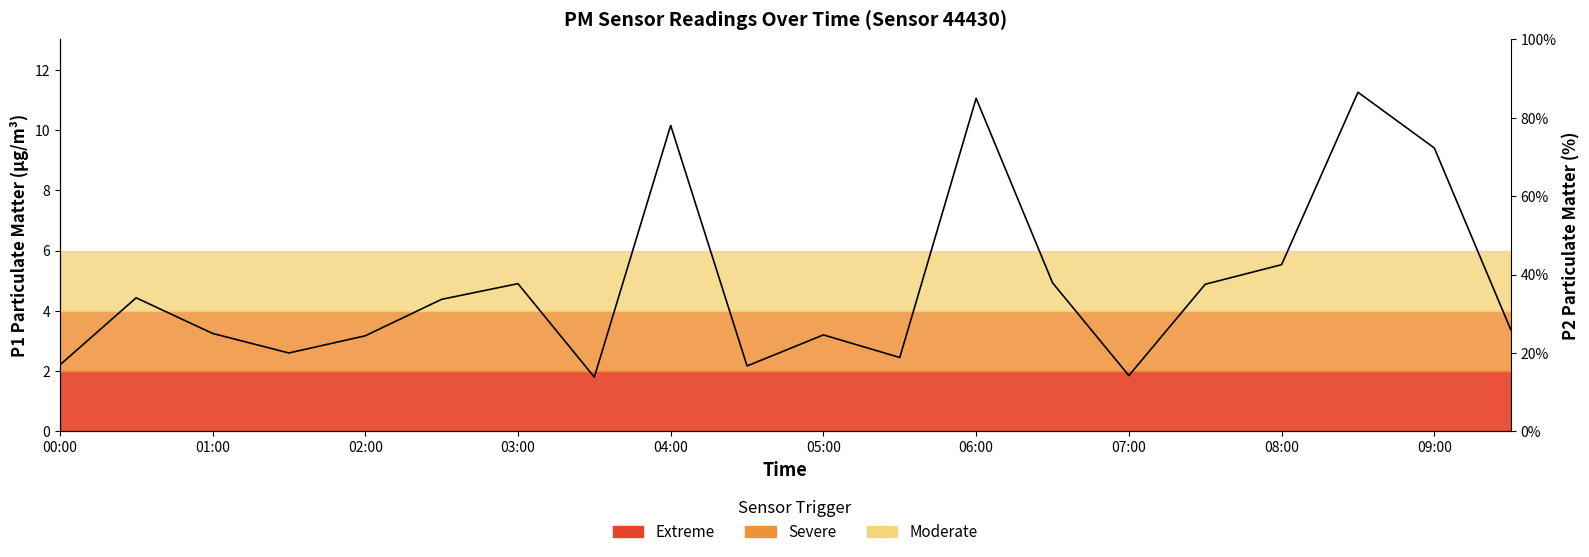

How many lines are shown in the chart?

1